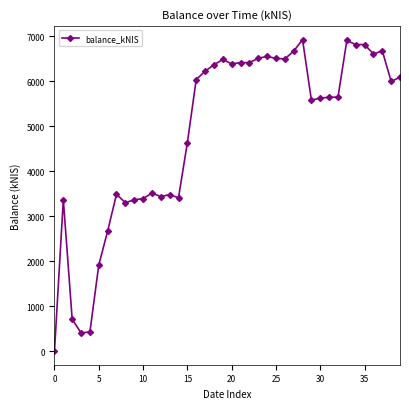

What is the average value?

4848.9